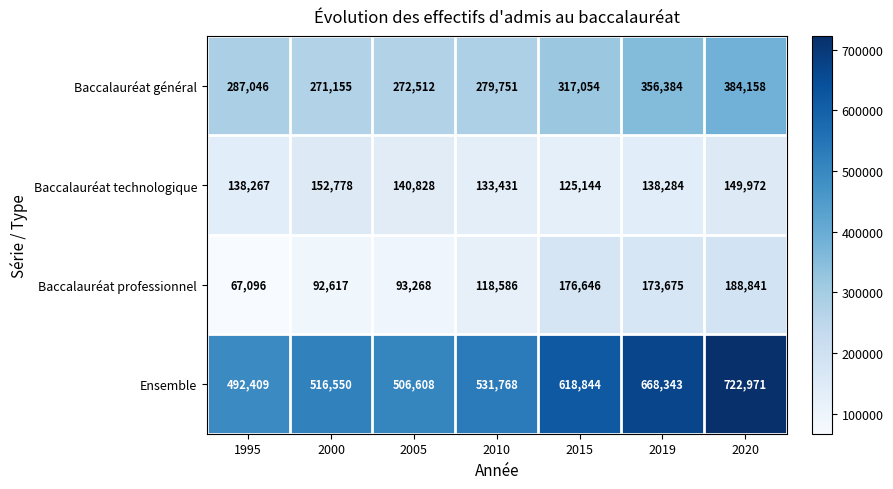

At 2010, list the series in order from largest to smallest.

Ensemble, Baccalauréat général, Baccalauréat technologique, Baccalauréat professionnel